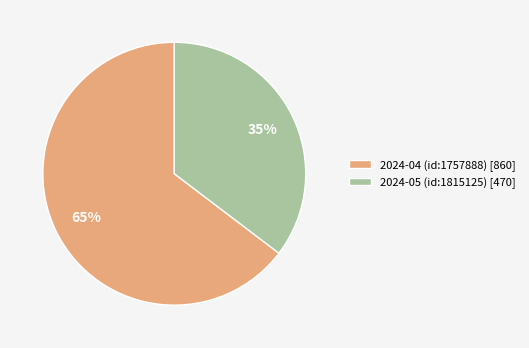

What is the majority slice?

2024-04 (id:1757888)